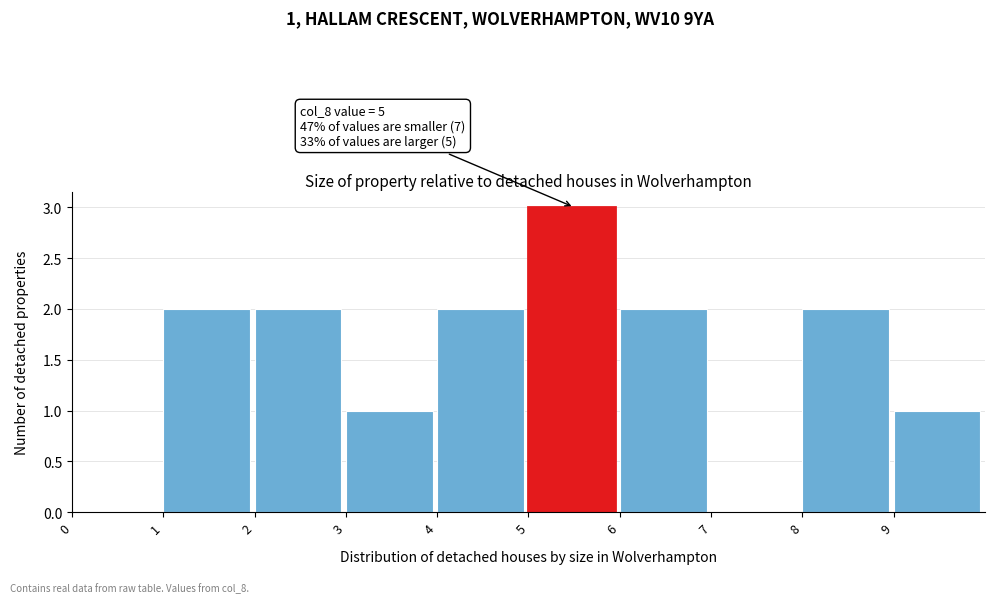

Which range on the x-axis has the tallest bar?

5 to 6